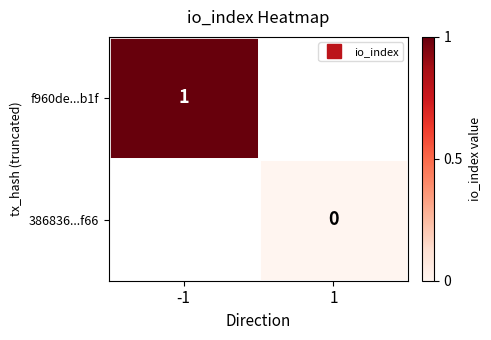

How many data points does each series have?

2